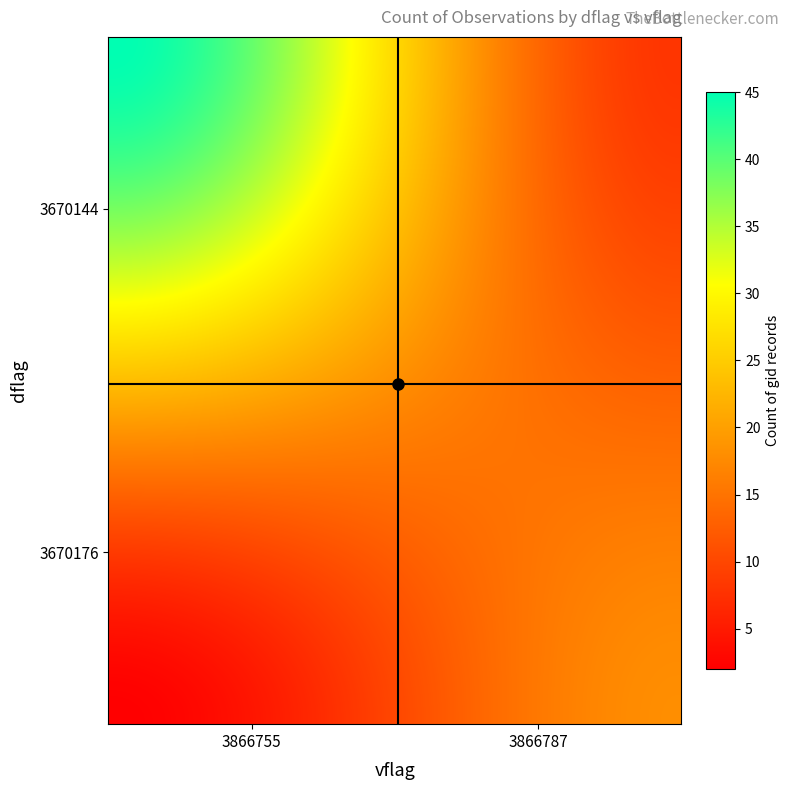

What is the minimum value shown in the chart?

2